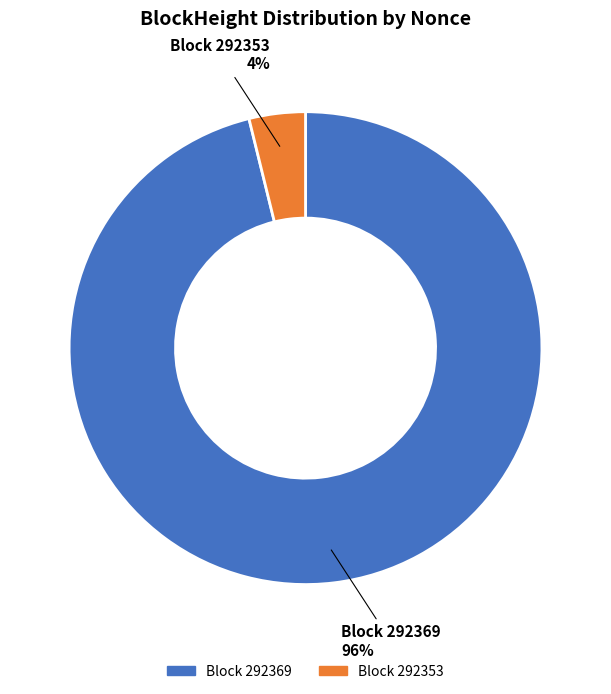

How many segments does this pie chart have?

2